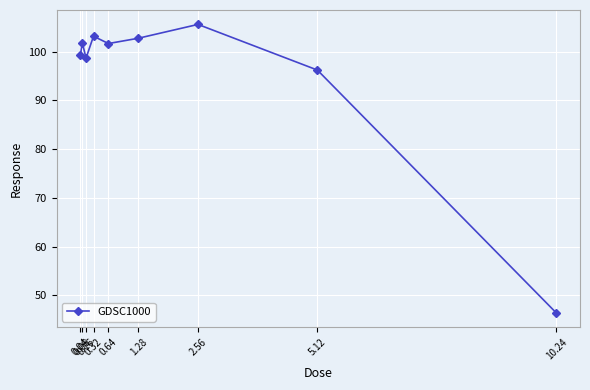

What is the value of the 5th point from the left?

101.7